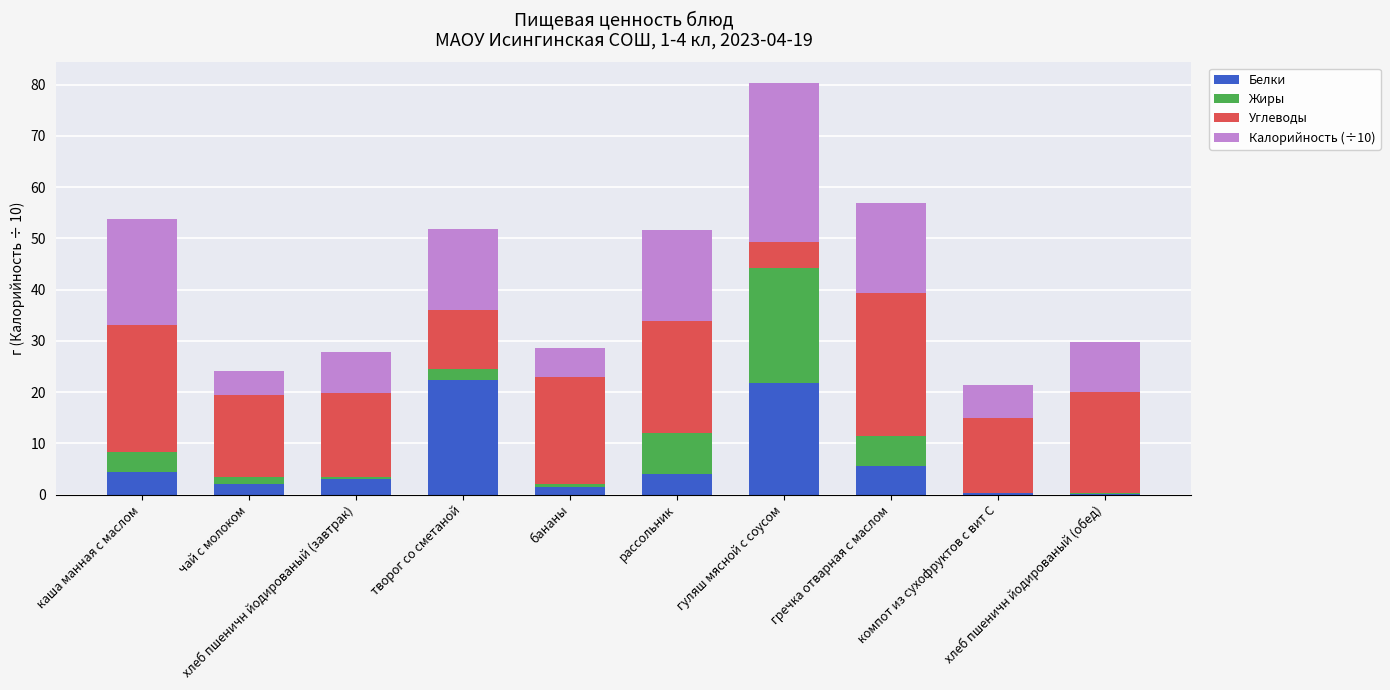

Are the bars grouped side by side (vs. stacked)?

No